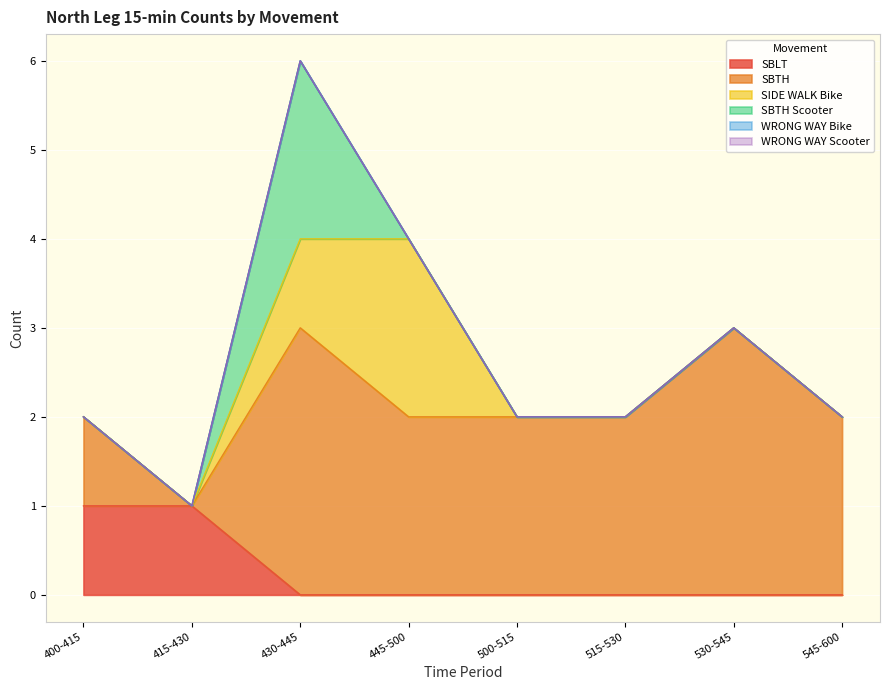

What is the label of the 7th point from the right?

415-430